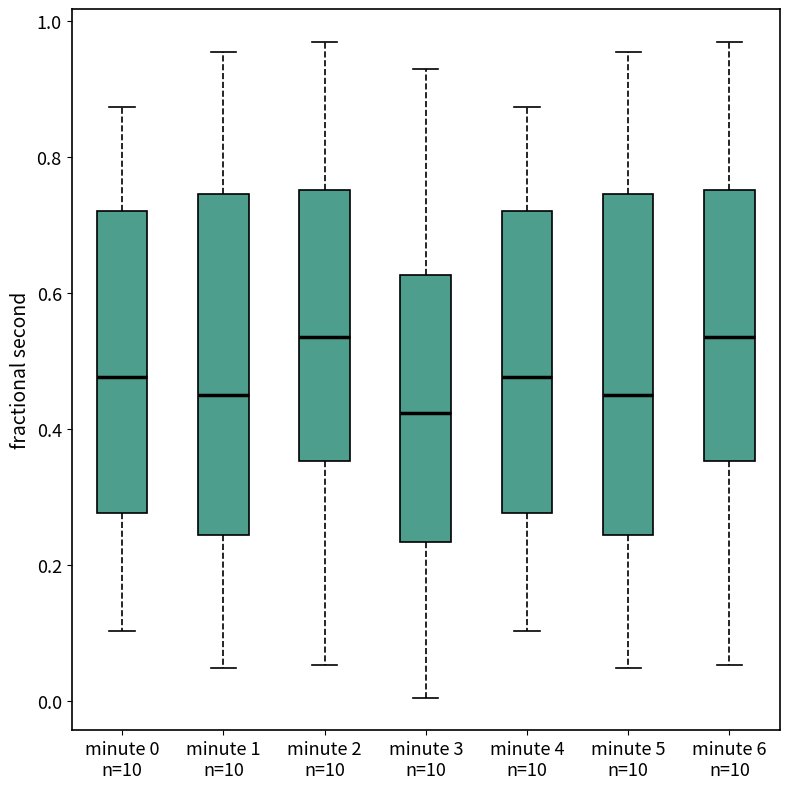

Where is the upper edge of the box for minute 5 n=10 on the y-axis? The values are not printed on the chart, so give them approximately, as read against the axis.

0.74